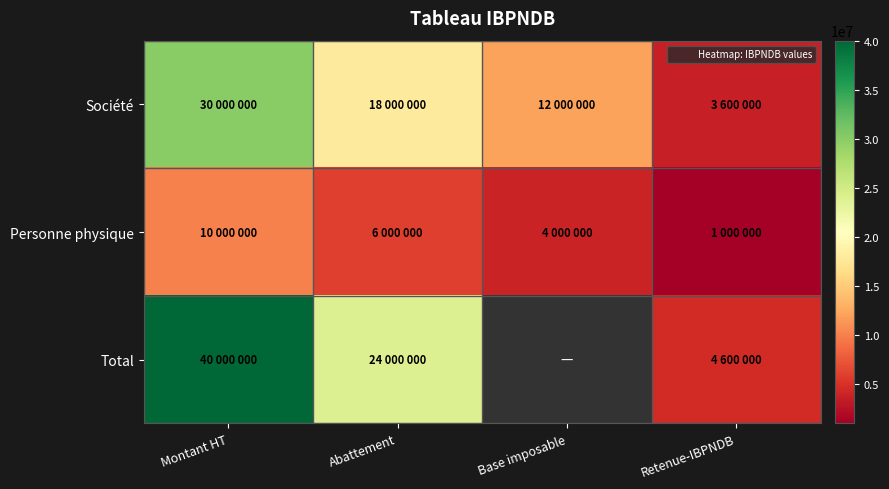

Is the value of Personne physique at Abattement greater than the value of Société at Montant HT?

No